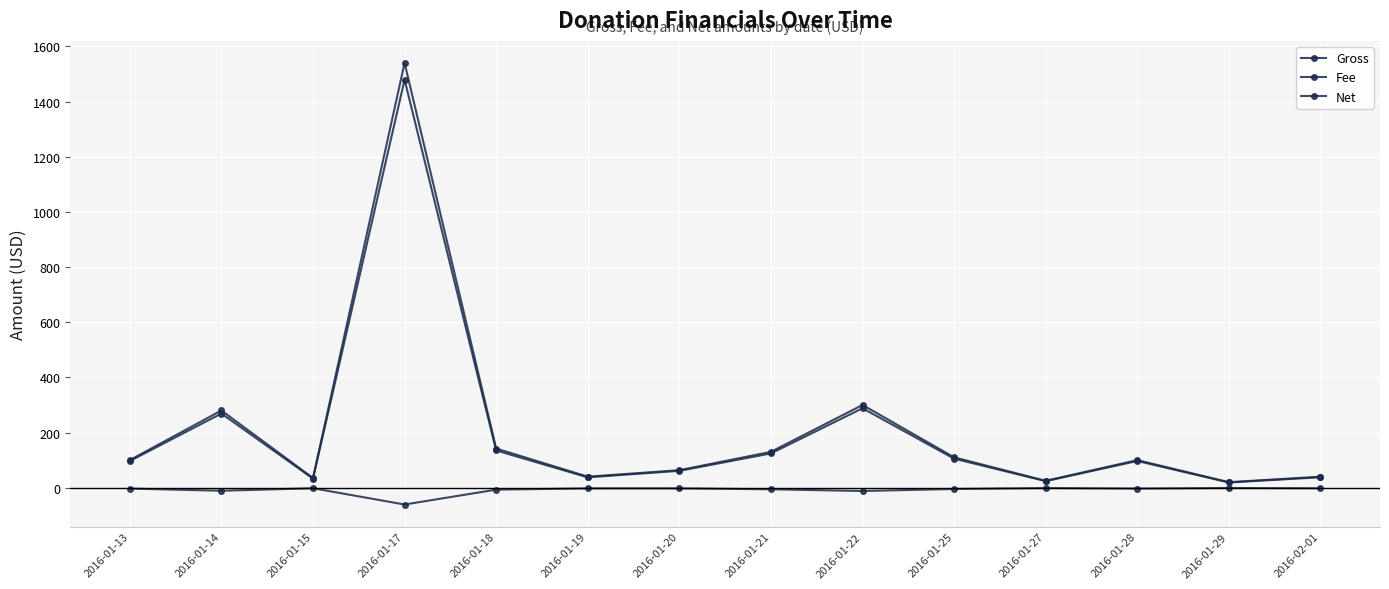

The Fee series shows -2.5 at 2016-01-19. True or false?

True